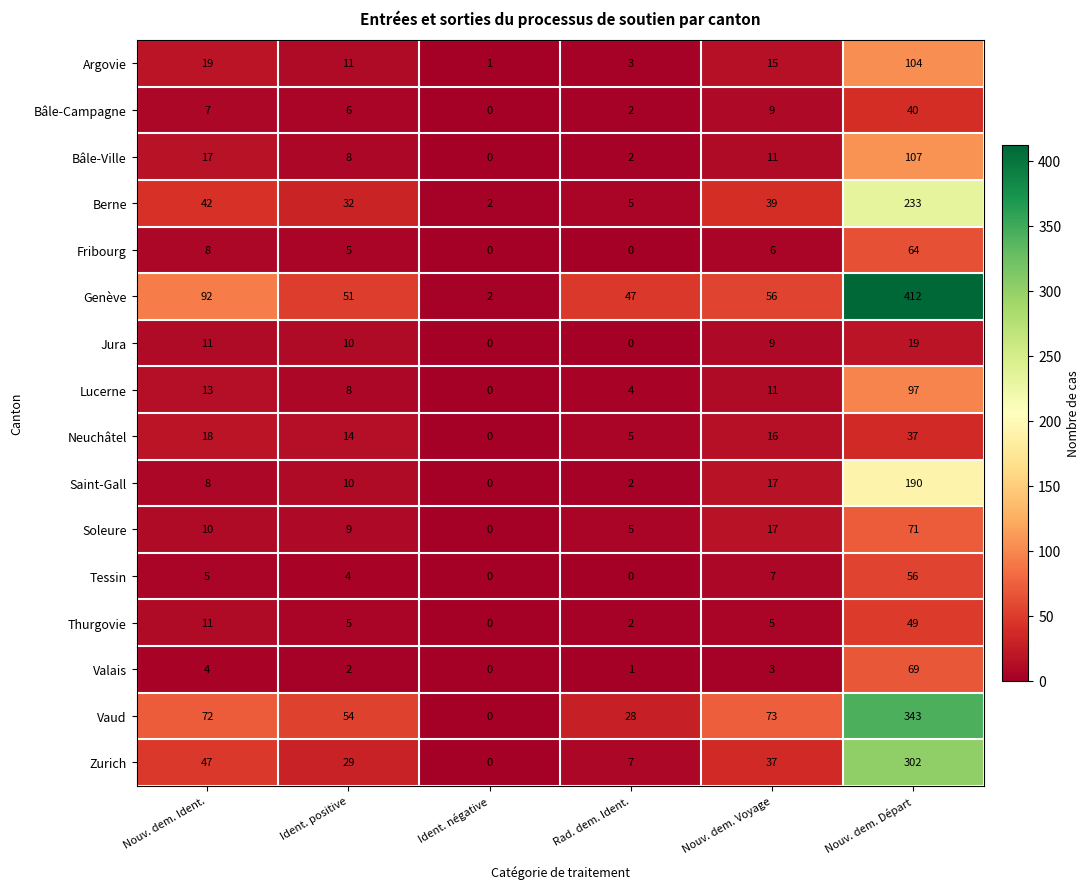

Which label corresponds to the largest value in the chart?

Nouv. dem. Départ